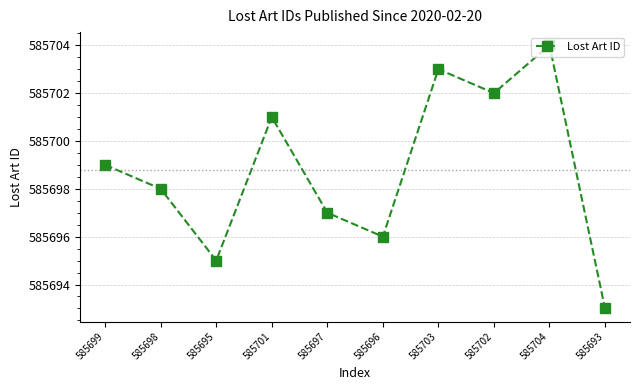

How many points are higher than both their immediate neighbors (excluding endpoints)?

3